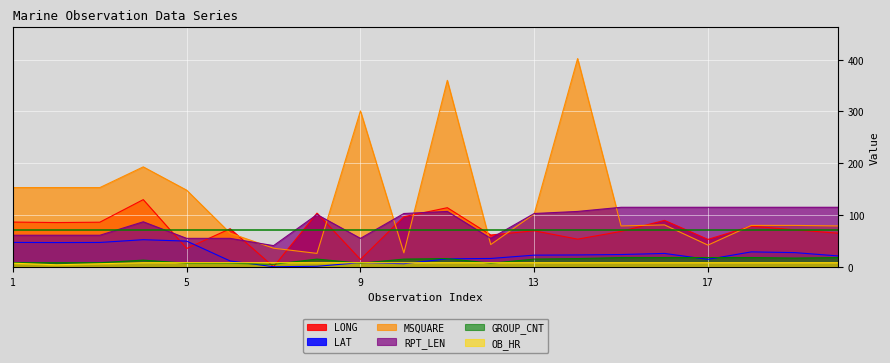

True or false: LONG and MSQUARE cross at least once.

True